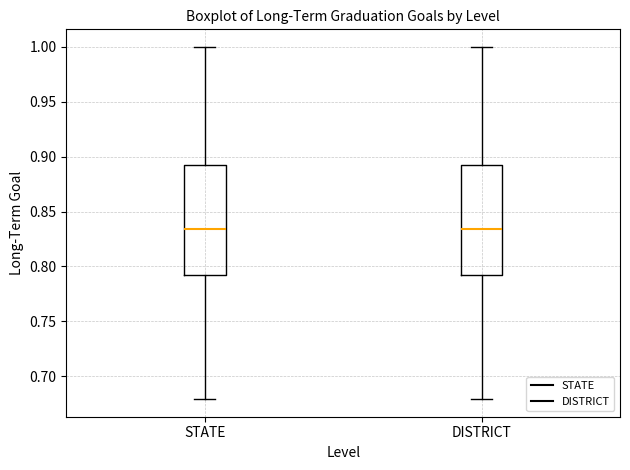

Reading left to right, transcribe this box plot: for each box, give where its median line is, the range the box spans, and where its two whiskers end, as read against the y-axis. The values are not printed on the chart, so give them approximately, as read against the axis.

STATE: median 0.835, box 0.790 to 0.890, whiskers 0.680 to 1.000
DISTRICT: median 0.835, box 0.790 to 0.890, whiskers 0.680 to 1.000